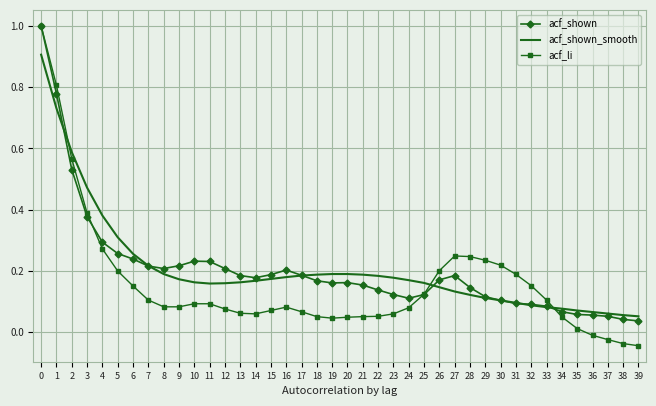

What are all the series names shown in the legend?

acf_shown, acf_shown_smooth, acf_li